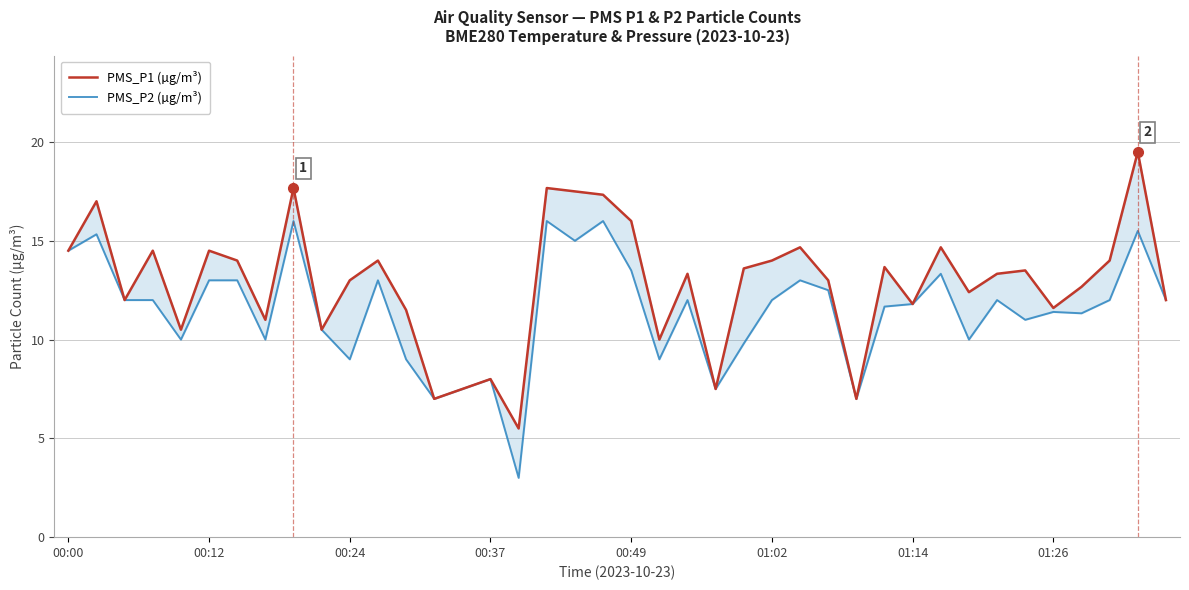

List the series in order of their overall mean, highest first.

PMS_P1 (µg/m³), PMS_P2 (µg/m³)